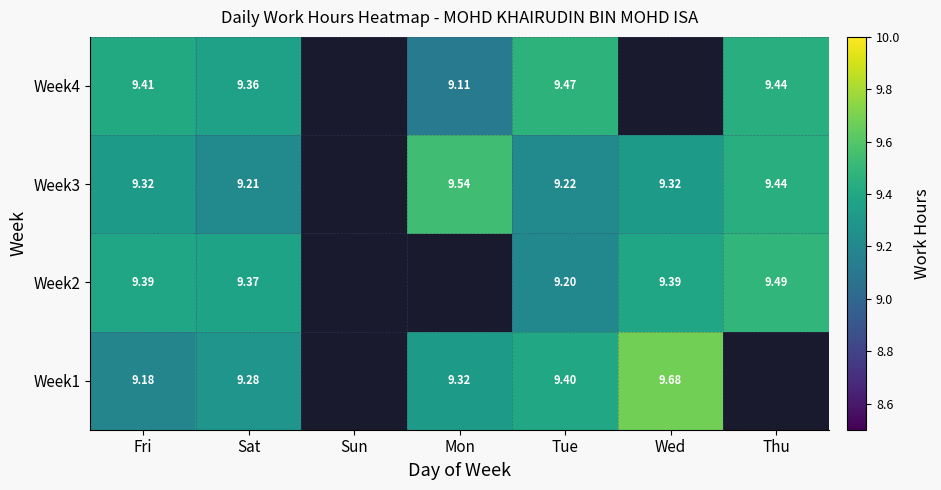

List the series in order of their peak value, lowest first.

Week4, Week2, Week3, Week1